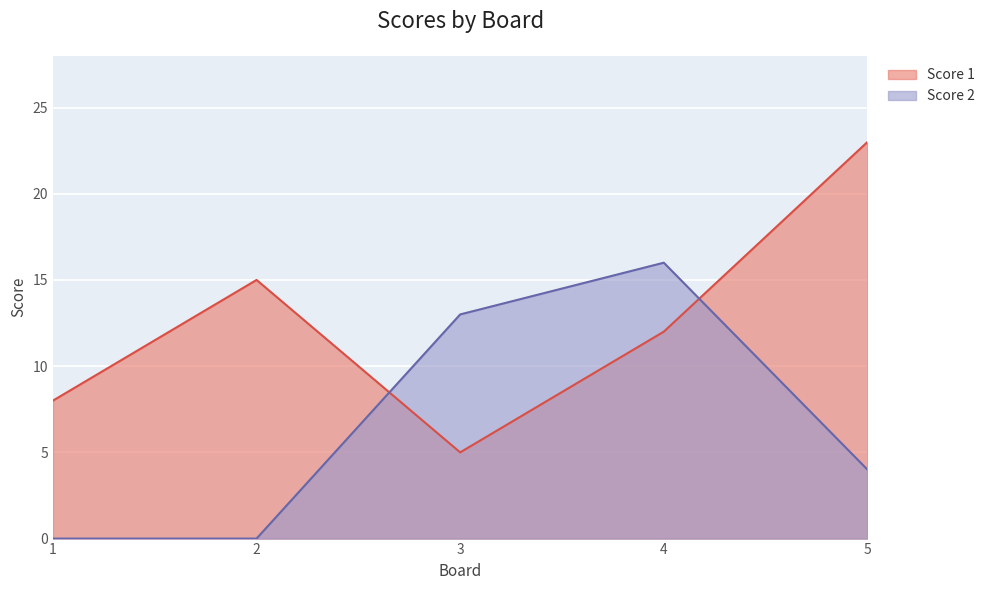

Read the Score 1 value at 1, to the nearest 5.

10